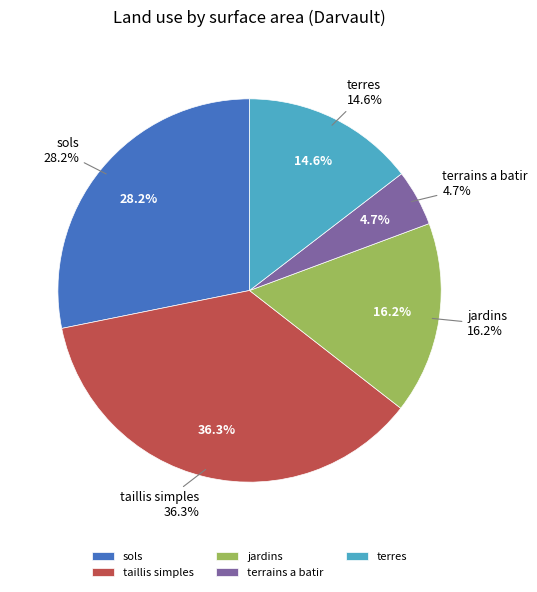

Does any single category account for the majority?

No